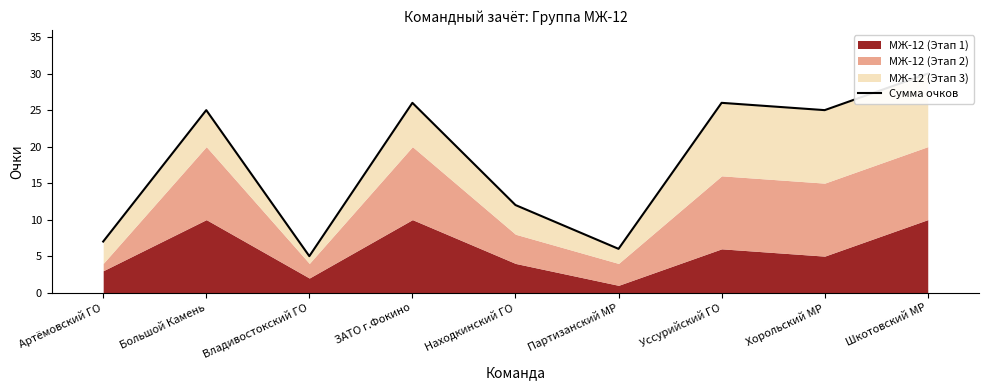

What is the smallest value displayed?

5